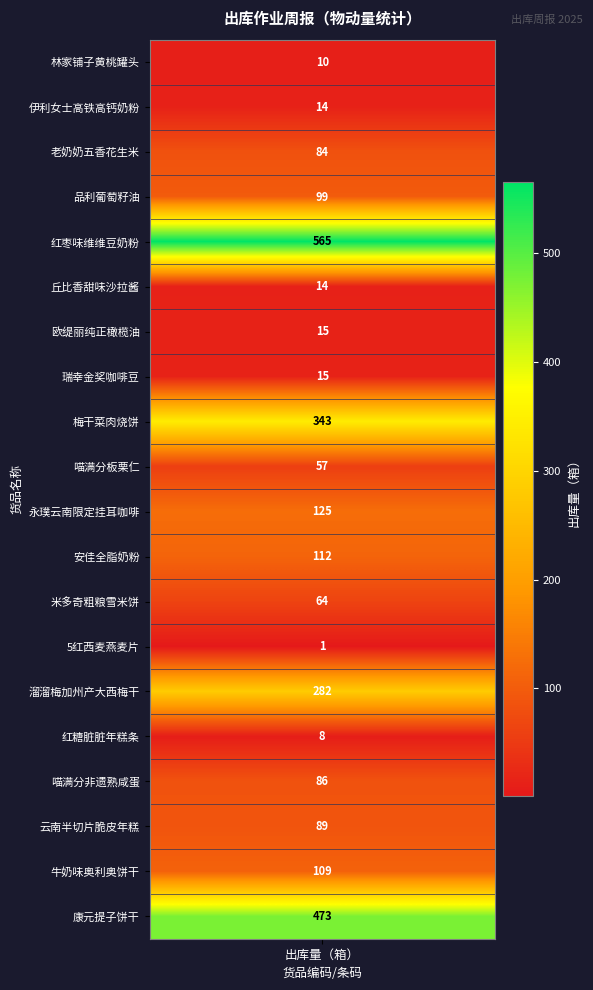

Rank the categories by value from lowest to highest.

5红西麦燕麦片, 红糖脏脏年糕条, 林家铺子黄桃罐头, 伊利女士高铁高钙奶粉, 丘比香甜味沙拉酱, 欧缇丽纯正橄榄油, 瑞幸金奖咖啡豆, 喵满分板栗仁, 米多奇粗粮雪米饼, 老奶奶五香花生米, 喵满分非遗熟咸蛋, 云南半切片脆皮年糕, 品利葡萄籽油, 牛奶味奥利奥饼干, 安佳全脂奶粉, 永璞云南限定挂耳咖啡, 溜溜梅加州产大西梅干, 梅干菜肉烧饼, 康元提子饼干, 红枣味维维豆奶粉